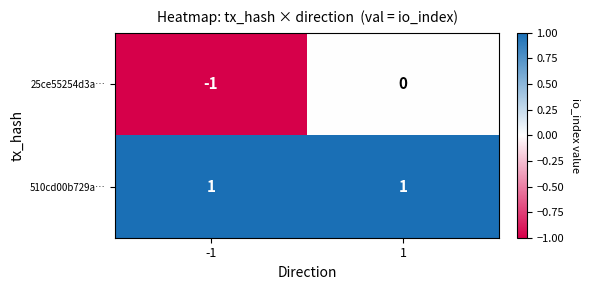

Which series has the widest spread of values?

25ce55254d3a…